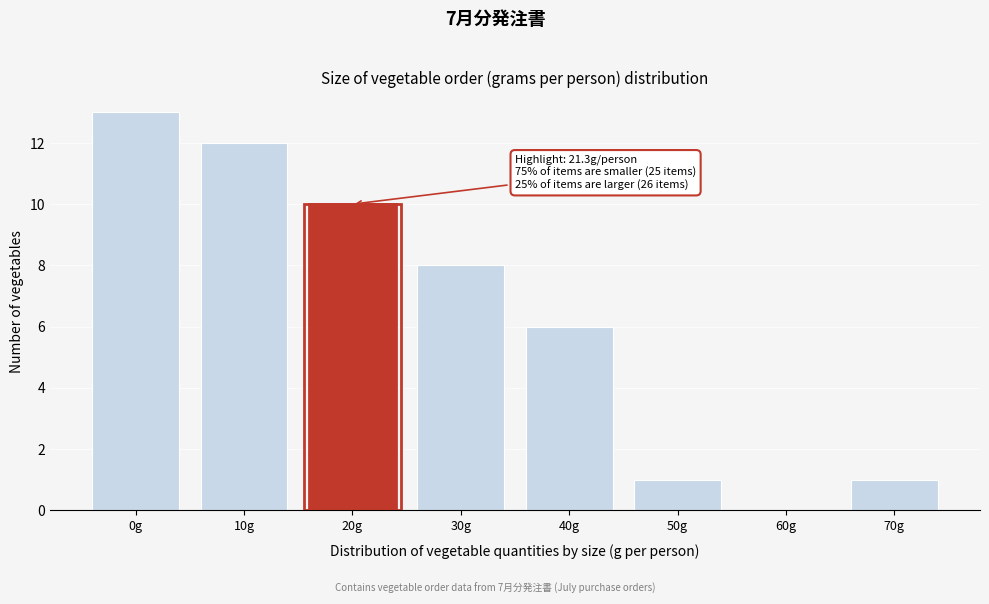

Reading right to left, list all the values displayed in this chart.

70g=1	60g=0	50g=1	40g=6	30g=8	20g=10	10g=12	0g=13